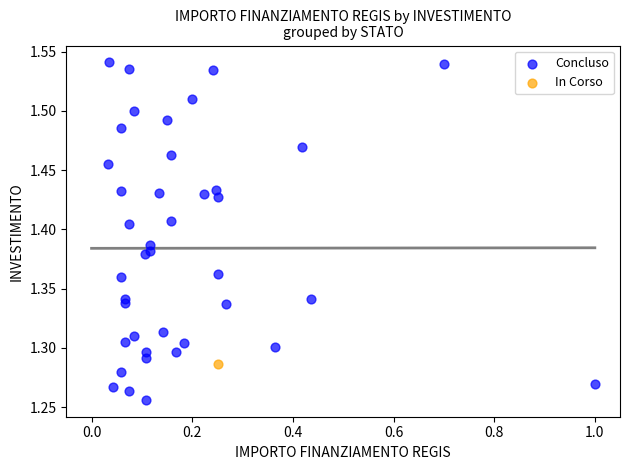

What are all the series names shown in the legend?

Concluso, In Corso